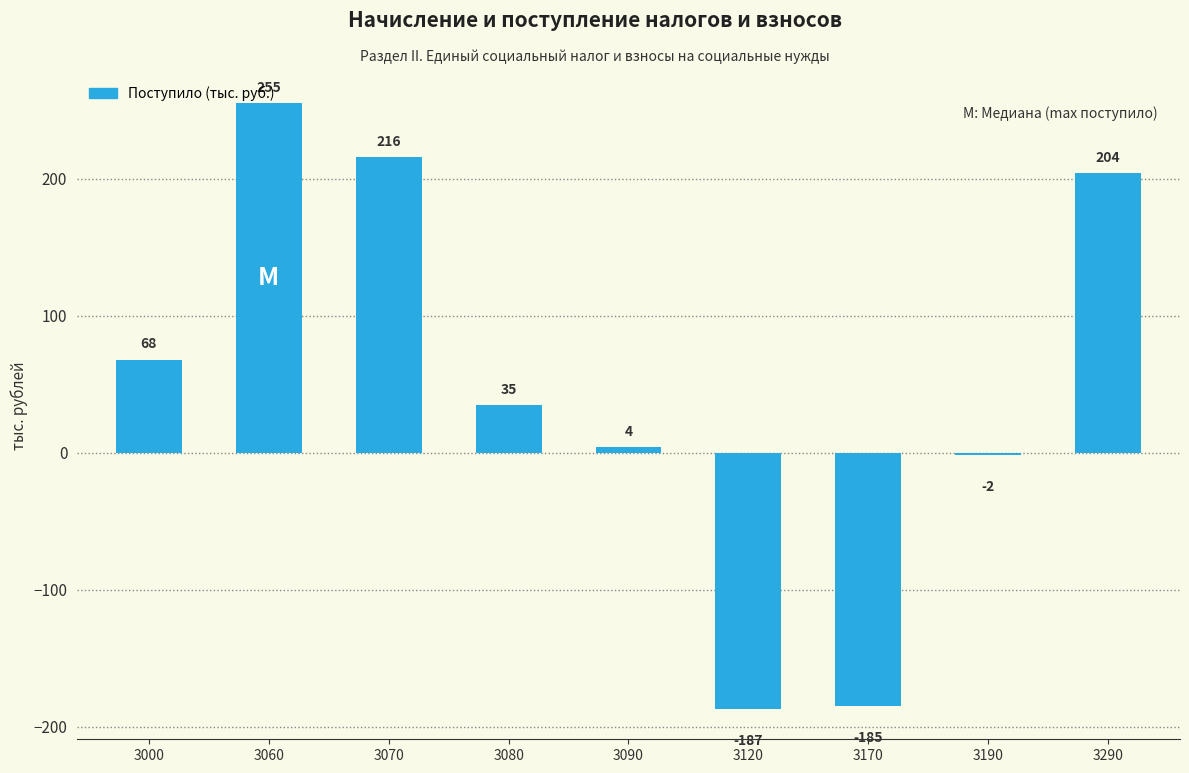

What is the sum of the values at 3070 and 3120?

29